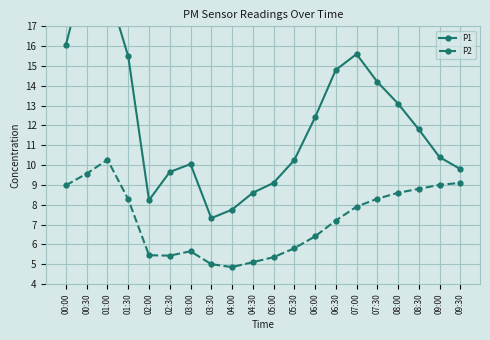

What is the value of the P2 point at the 7th from the left?

5.7